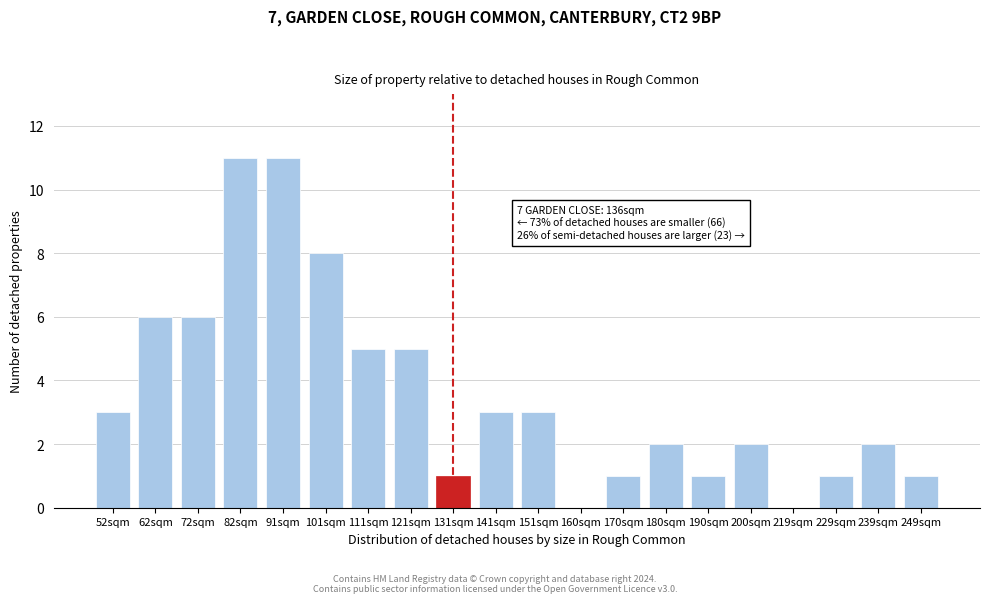

Reading right to left, extract all data points from this chart.

249sqm=1	239sqm=2	229sqm=1	219sqm=0	200sqm=2	190sqm=1	180sqm=2	170sqm=1	160sqm=0	151sqm=3	141sqm=3	131sqm=1	121sqm=5	111sqm=5	101sqm=8	91sqm=11	82sqm=11	72sqm=6	62sqm=6	52sqm=3